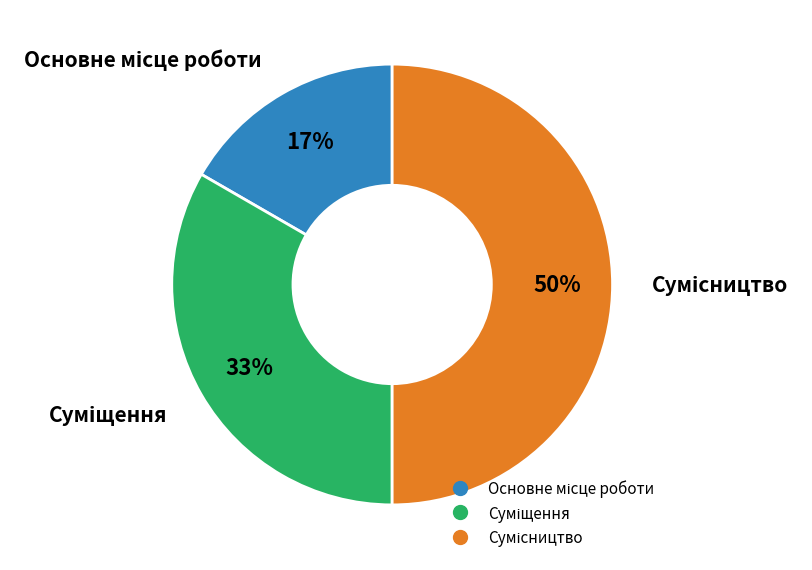

Count the number of slices in the pie.

3